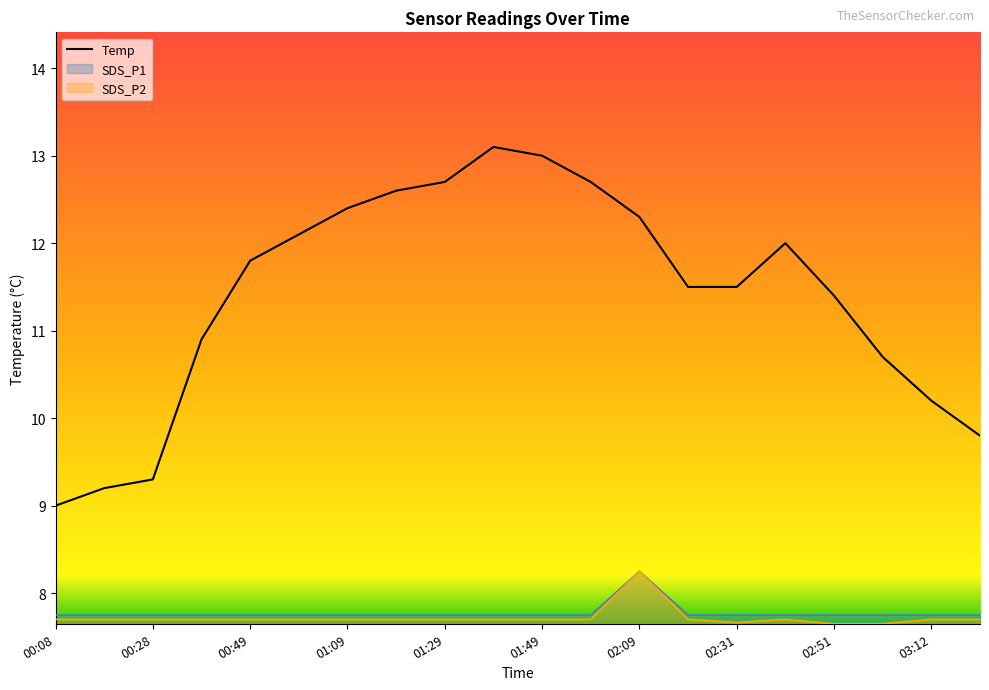

True or false: SDS_P2 and SDS_P1 cross at least once.

False